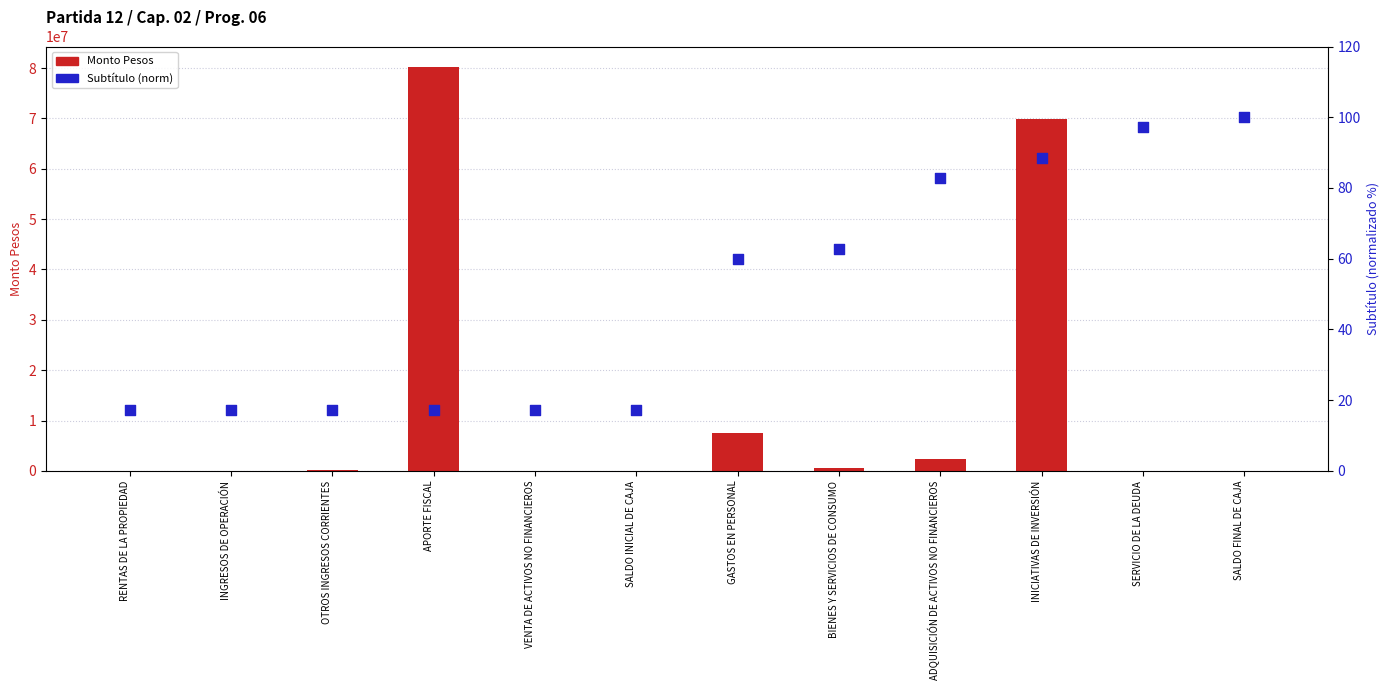

Which series contains the lowest Y value?

Subtítulo (norm)